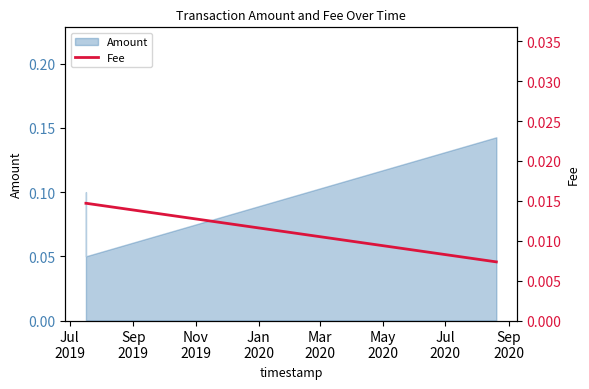

How many Amount values are between 0 and 1?

3